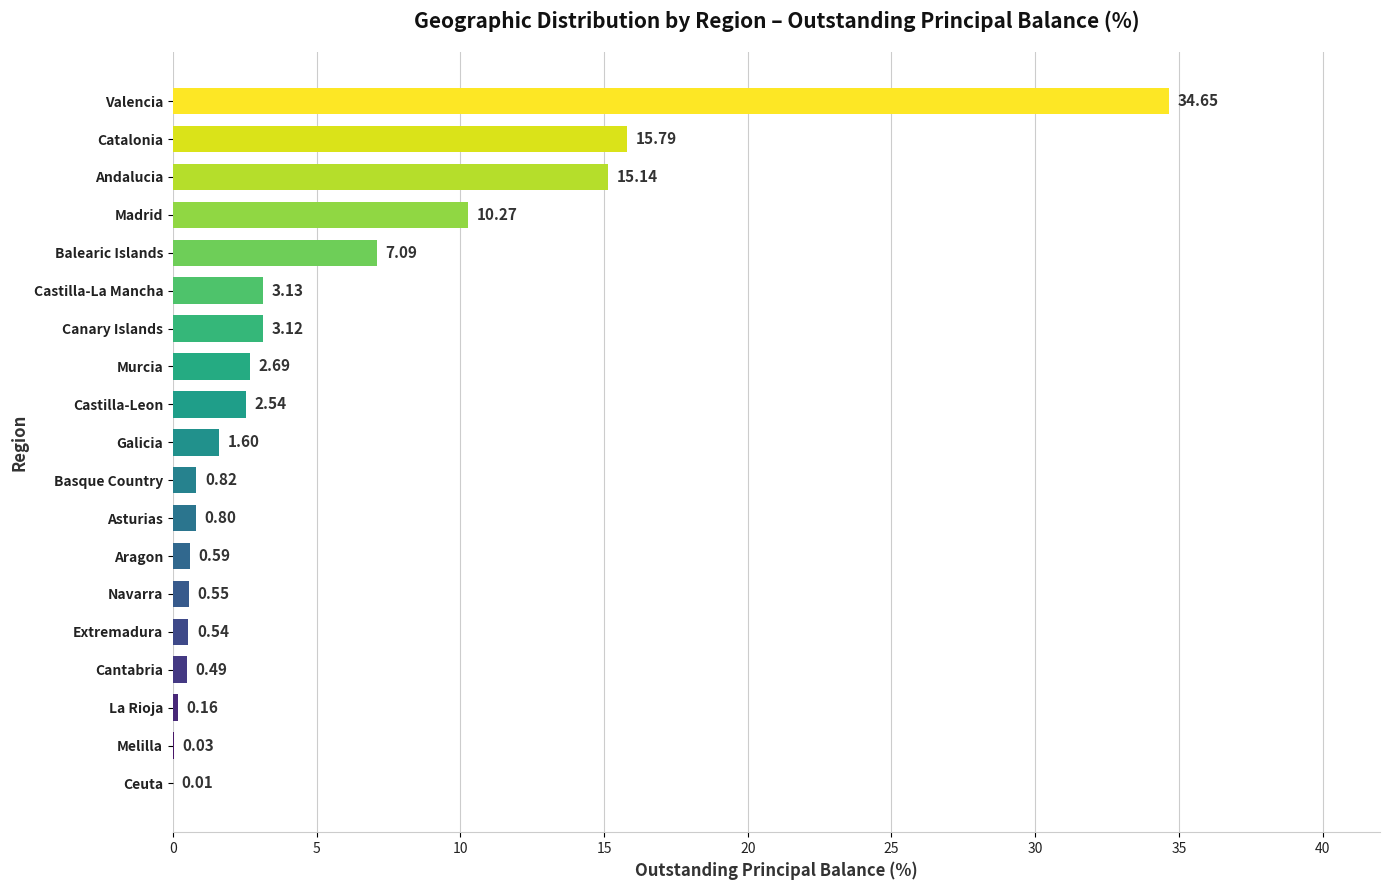

Which label corresponds to the largest value in the chart?

Valencia